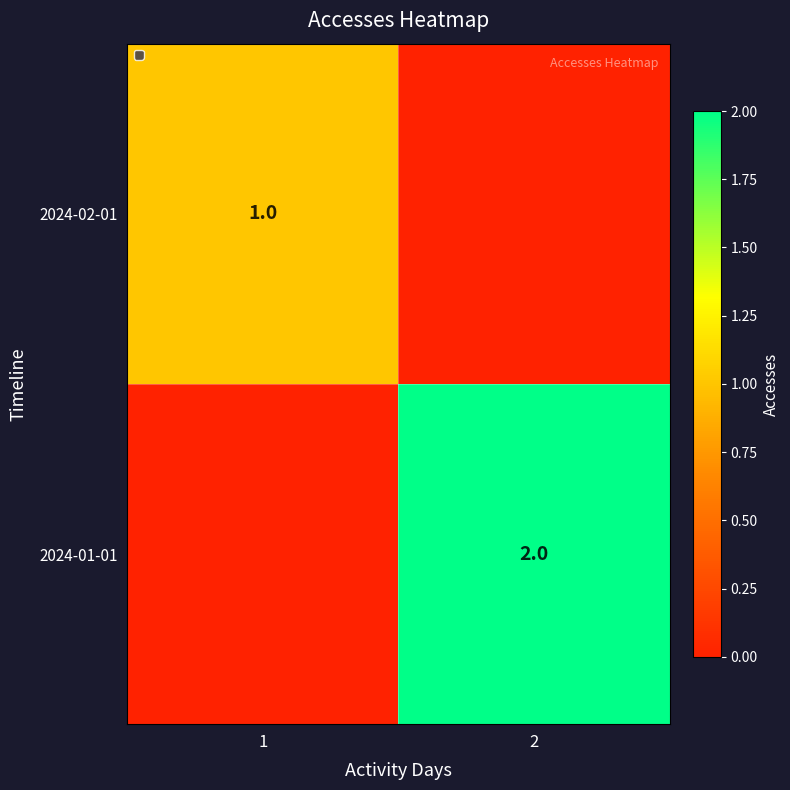

The 2024-02-01 series shows 0 at 1. True or false?

False